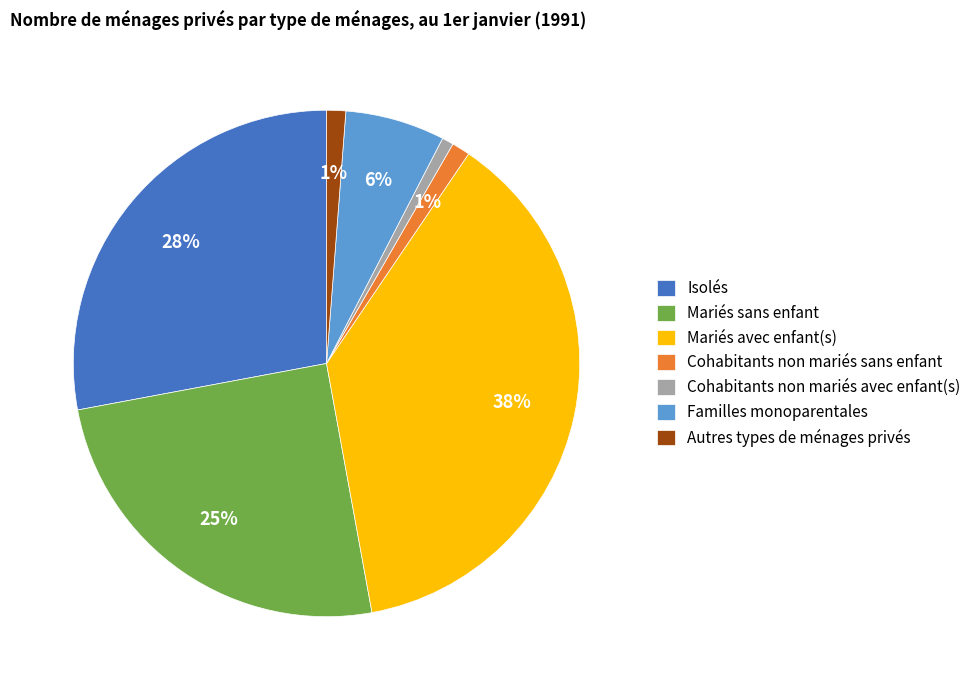

Which has a higher value, Familles monoparentales or Cohabitants non mariés avec enfant(s)?

Familles monoparentales